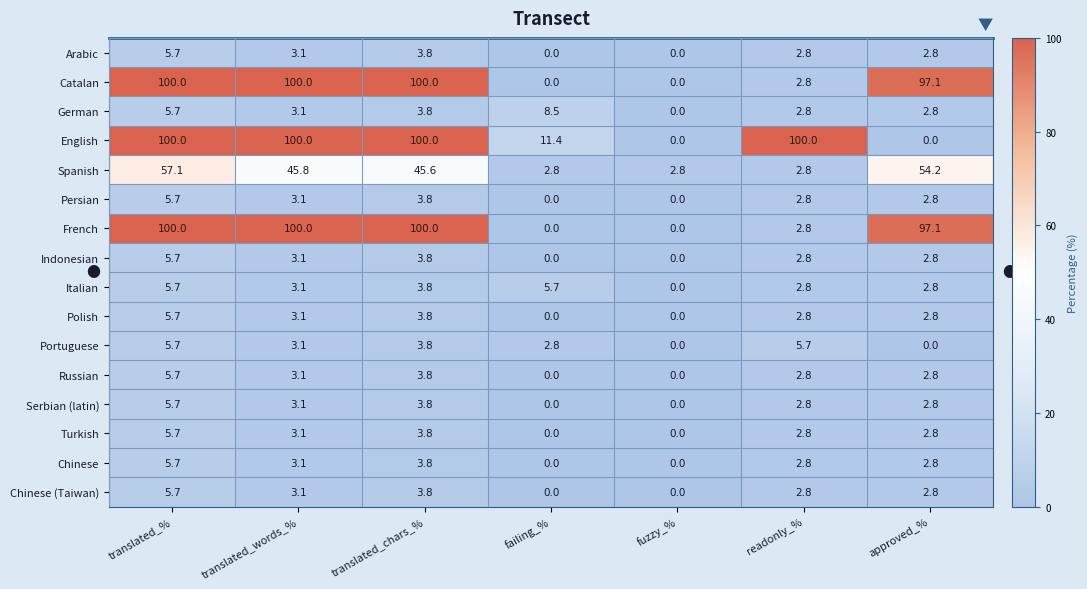

What is the difference between the highest and lowest values at translated_chars_%?

96.2